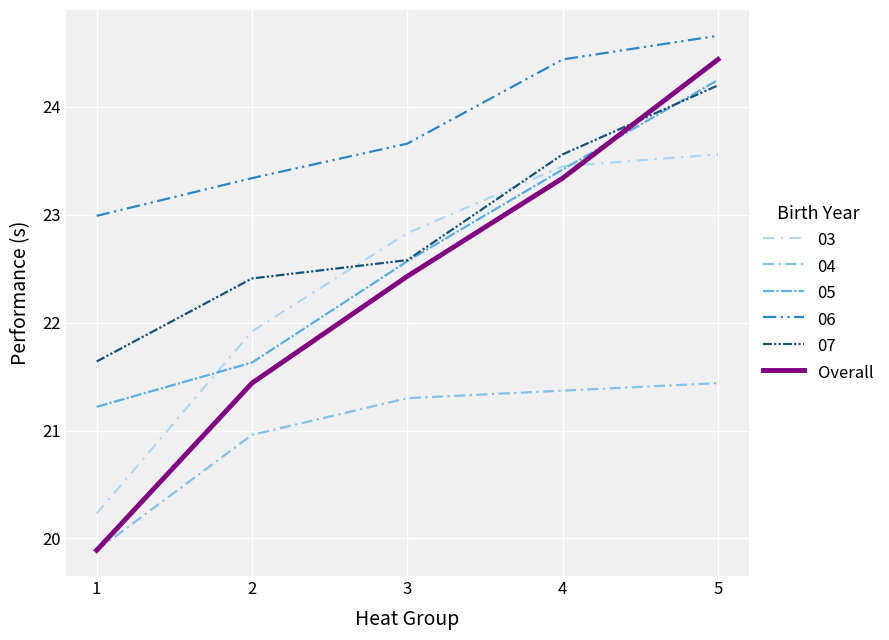

Which series has the widest spread of values?

Overall